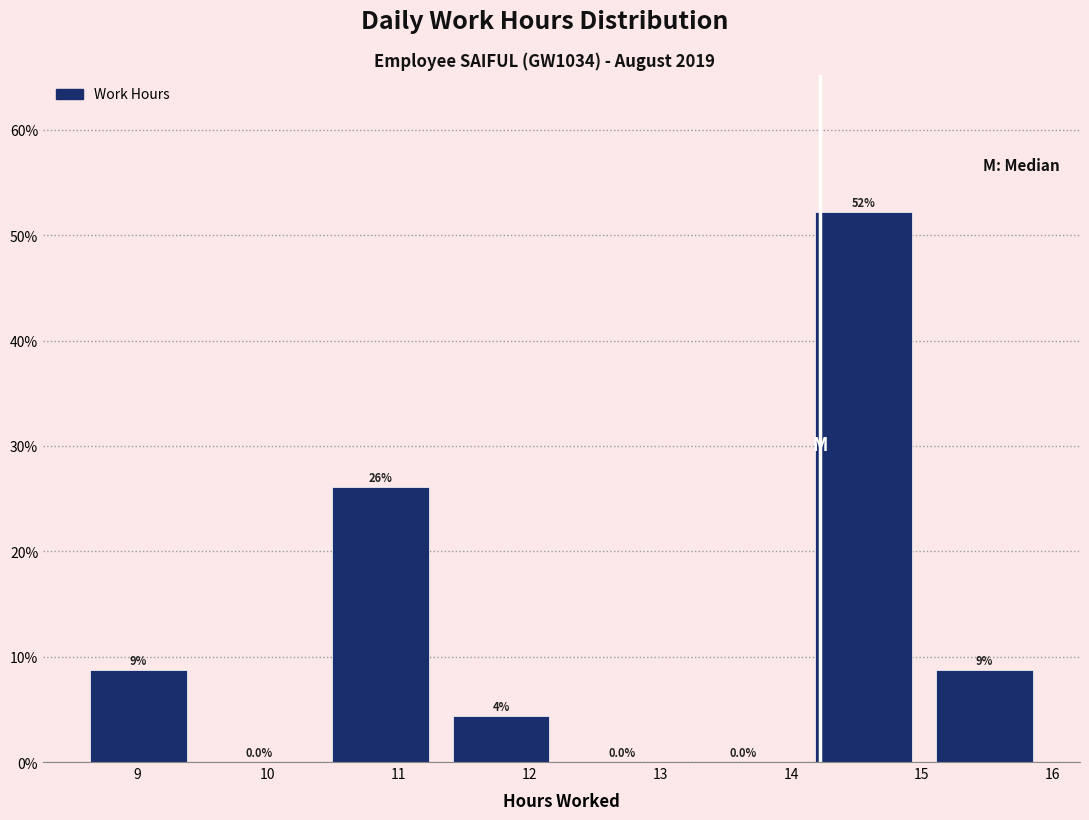

Which range on the x-axis has the tallest bar?

14.1 to 15.0